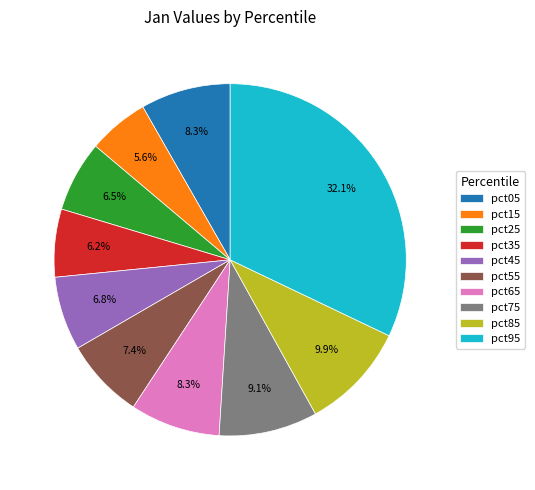

Is it true that pct95 is 32% of the pie?

True